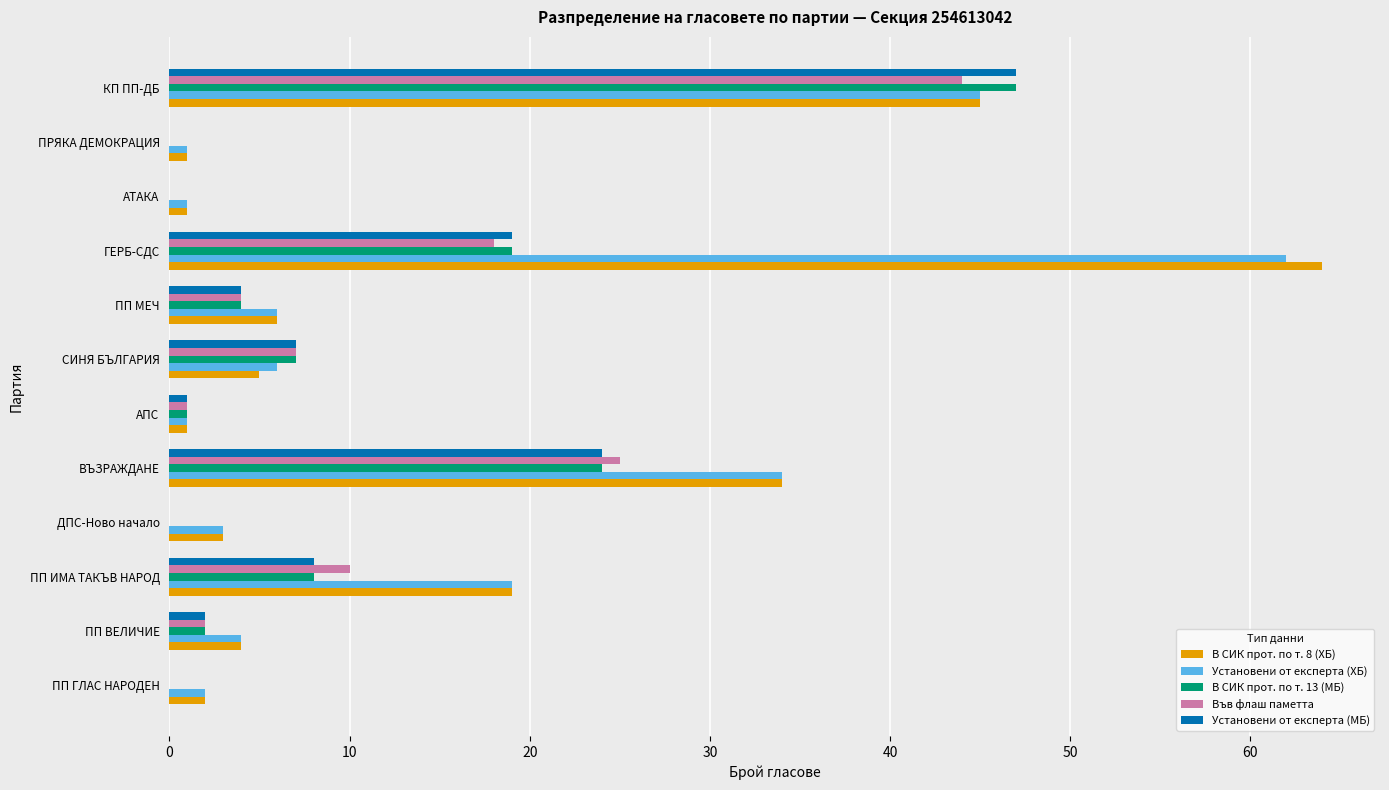

What is the highest value of the Във флаш паметта series?

44